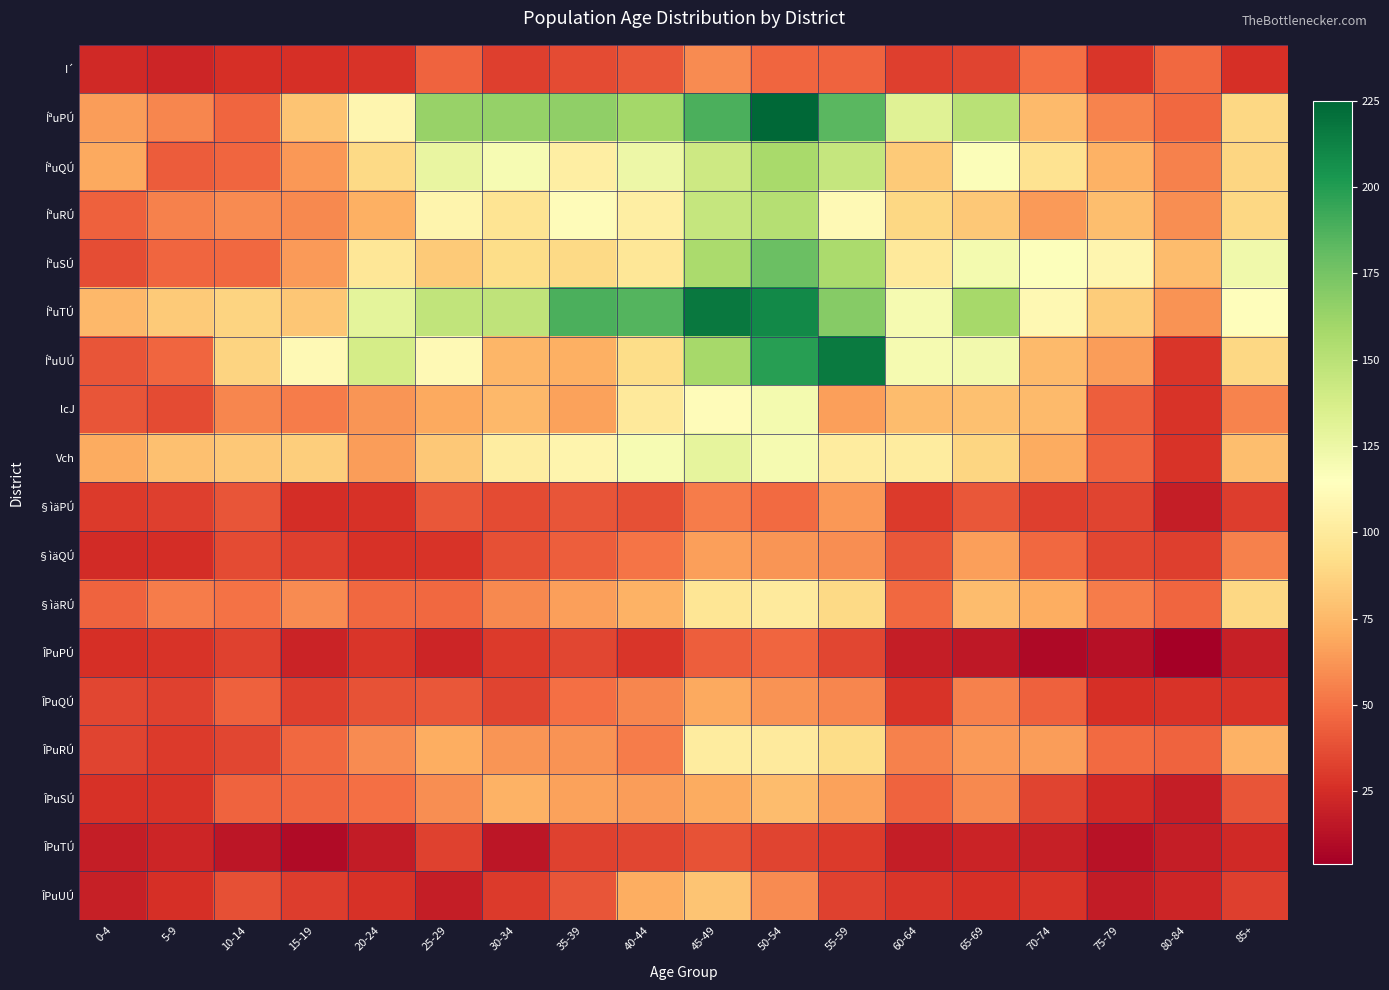

At which category does the chart reach its peak across all series?

50-54